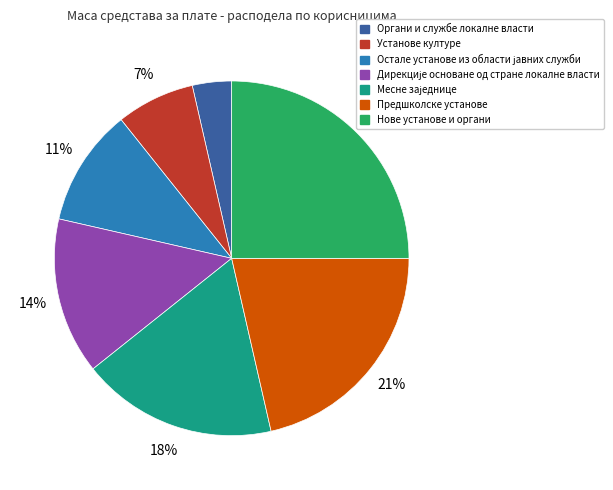

Is it true that Предшколске установе is 21% of the pie?

True